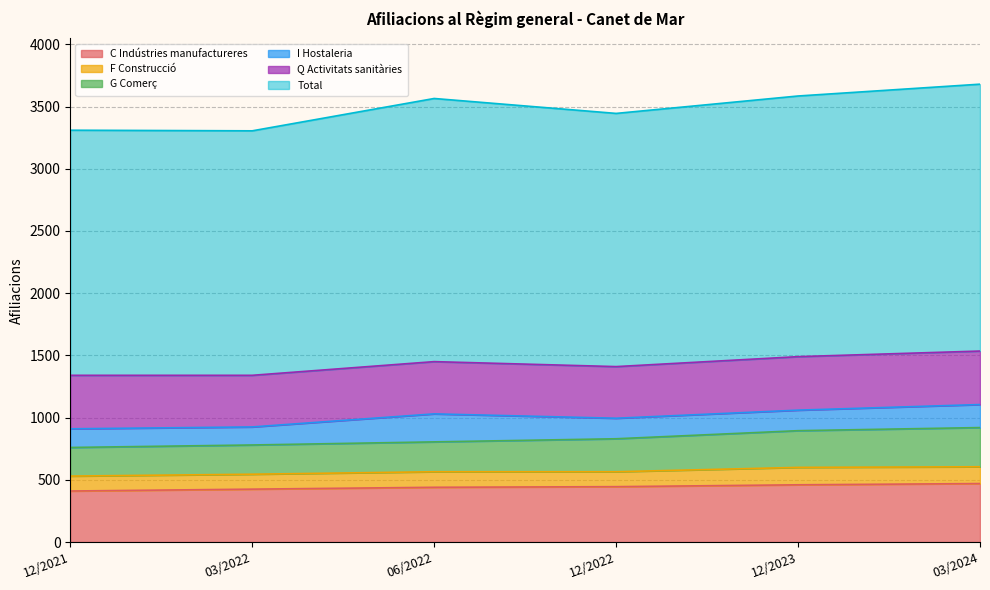

True or false: Q Activitats sanitàries and C Indústries manufactureres intersect in this chart.

True